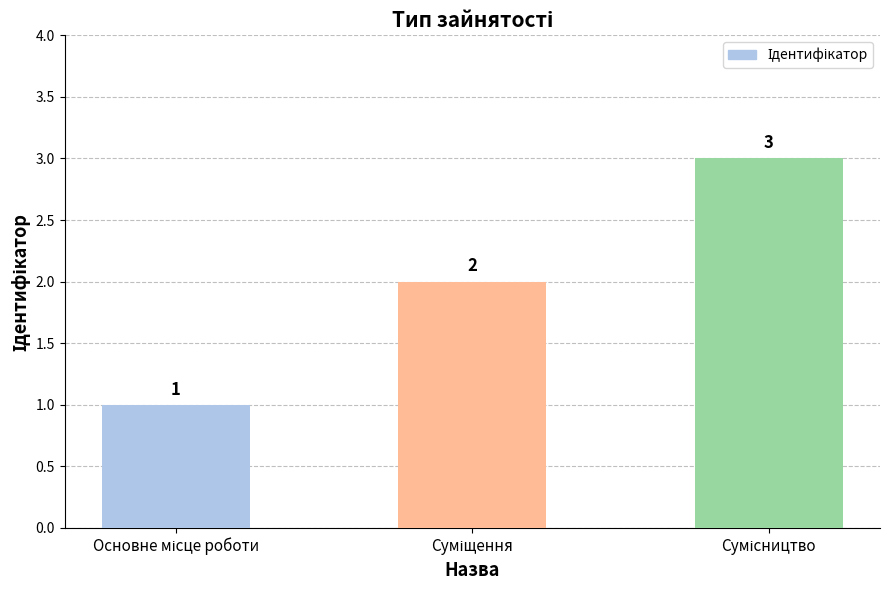

Count the number of data series in this chart.

1